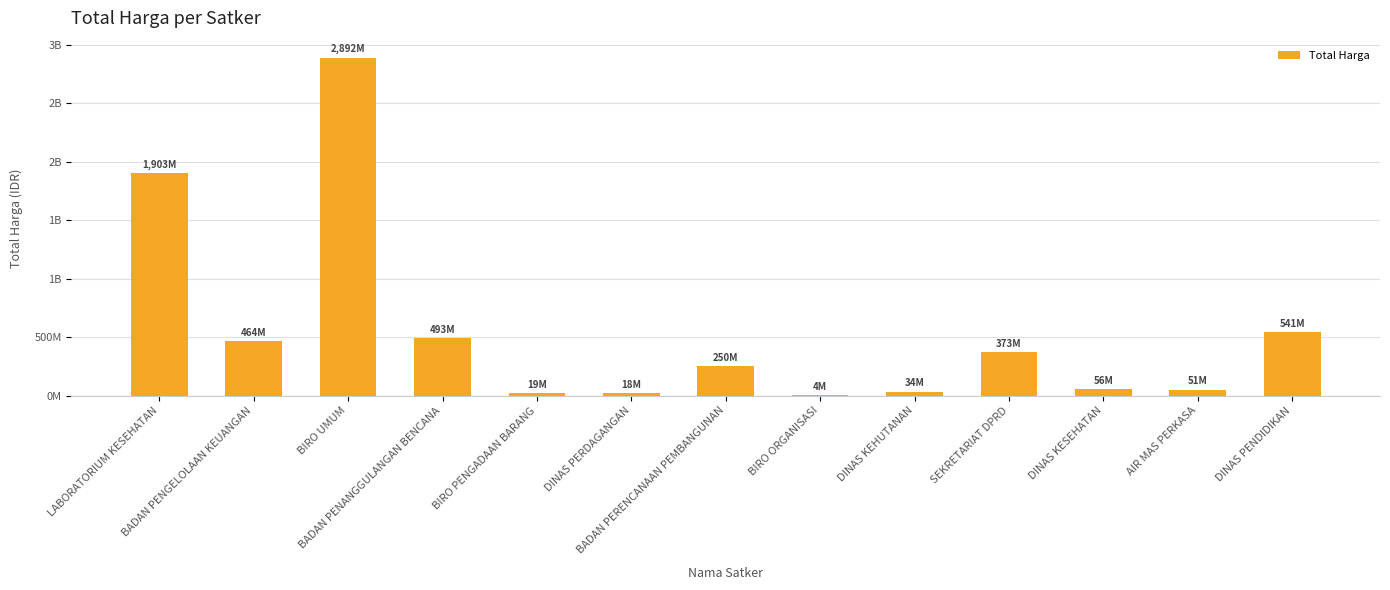

Reading left to right, what are all the values shown in this chart?

LABORATORIUM KESEHATAN=1903867900	BADAN PENGELOLAAN KEUANGAN=464002100	BIRO UMUM=2892122000	BADAN PENANGGULANGAN BENCANA=493000000	BIRO PENGADAAN BARANG=19175000	DINAS PERDAGANGAN=18900000	BADAN PERENCANAAN PEMBANGUNAN=250350000	BIRO ORGANISASI=4350000	DINAS KEHUTANAN=34292000	SEKRETARIAT DPRD=373404000	DINAS KESEHATAN=56152800	AIR MAS PERKASA=51601000	DINAS PENDIDIKAN=541071000